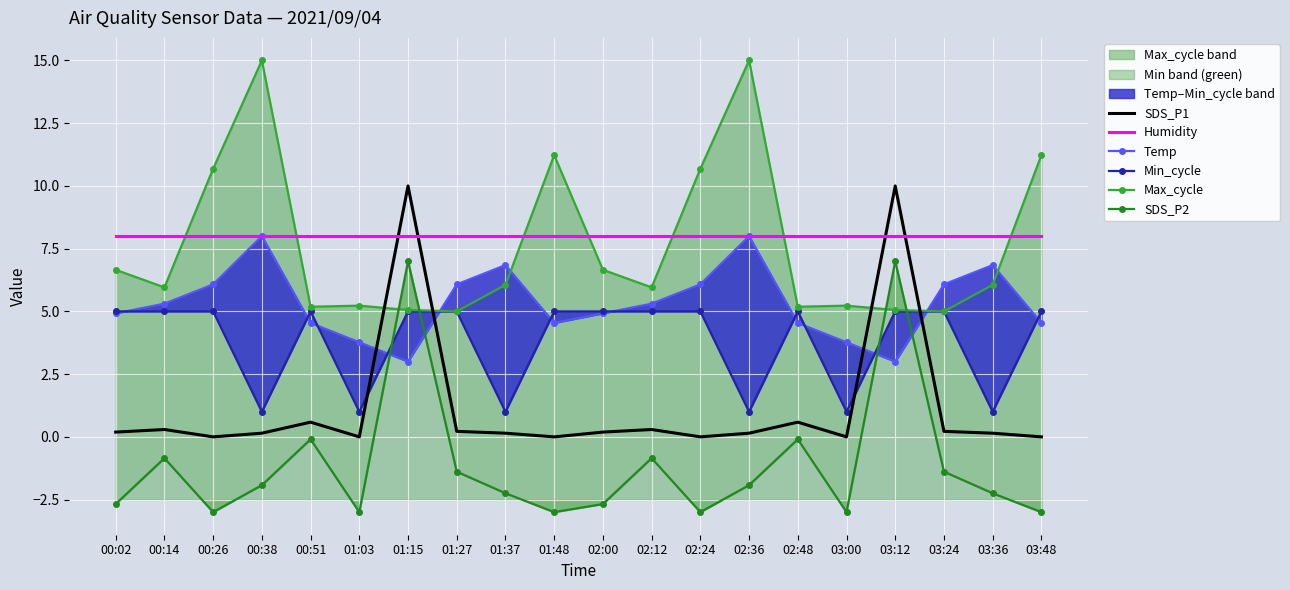

True or false: SDS_P2 and SDS_P1 cross at least once.

False